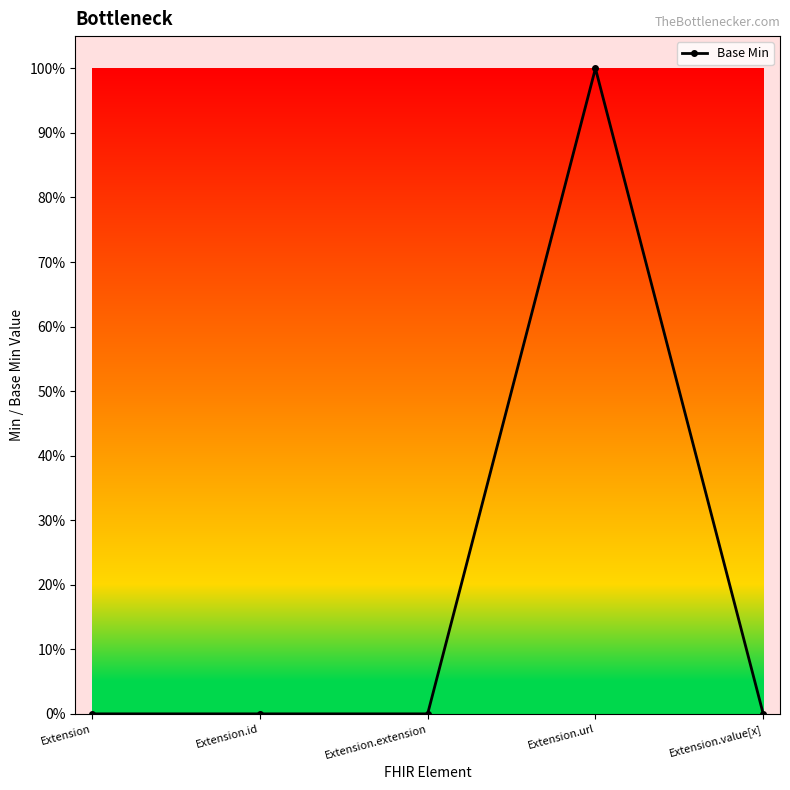

Count the values in the range 0 to 1.

5